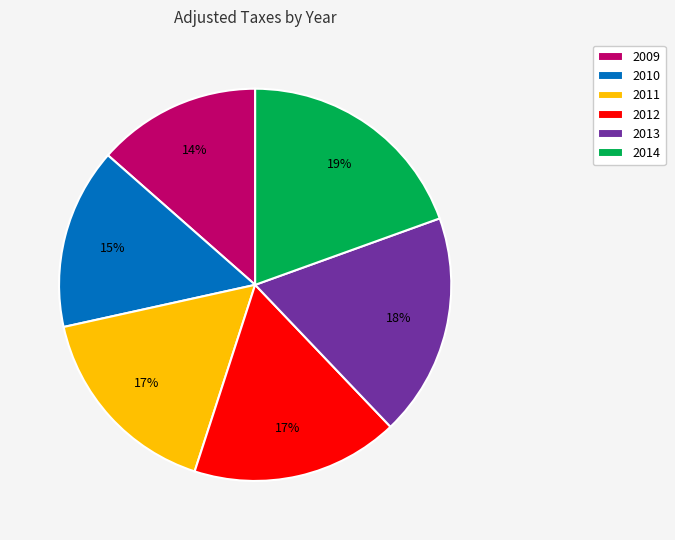

To the nearest percent, what is the average slice percentage?

17%